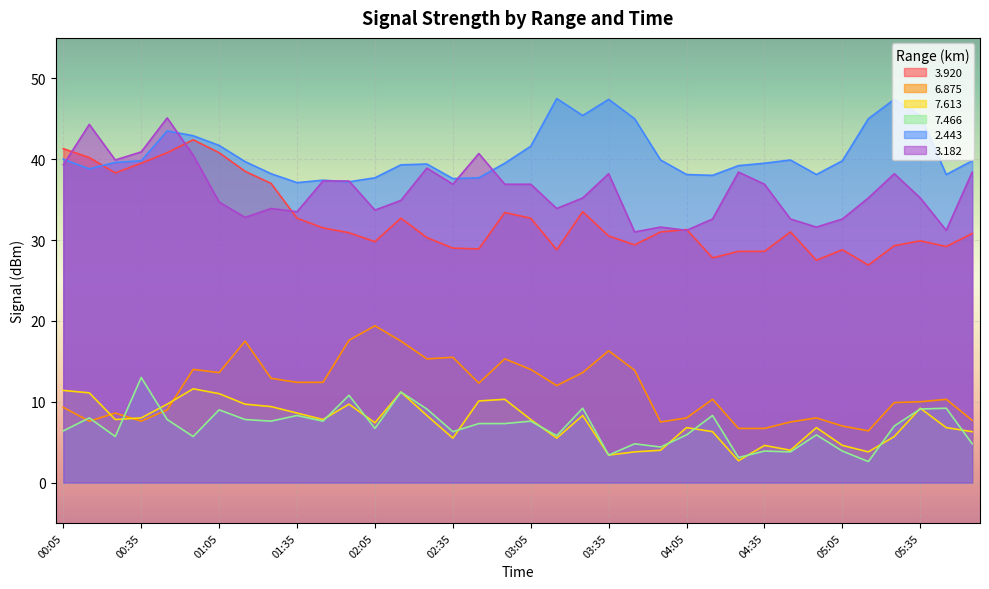

Between which two adjacent categories do   2.443 and   3.920 first intersect?

00:15 and 00:25